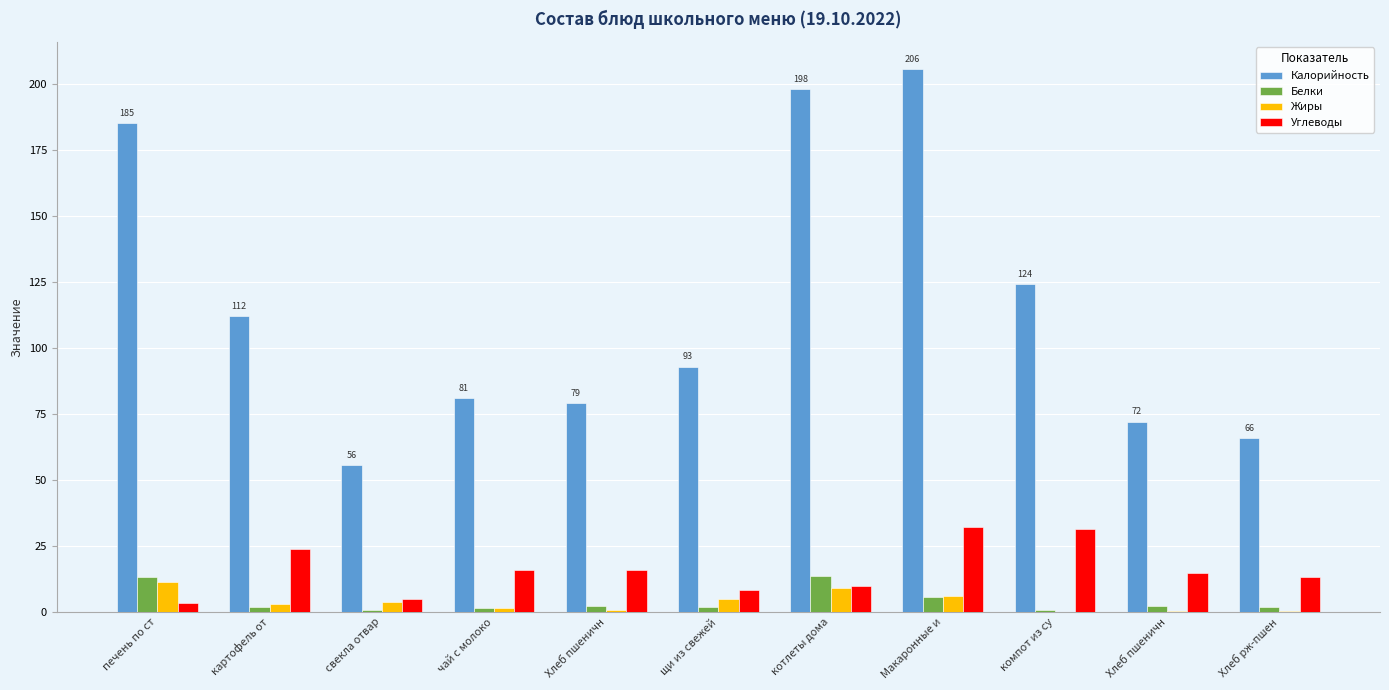

Count the number of data series in this chart.

4